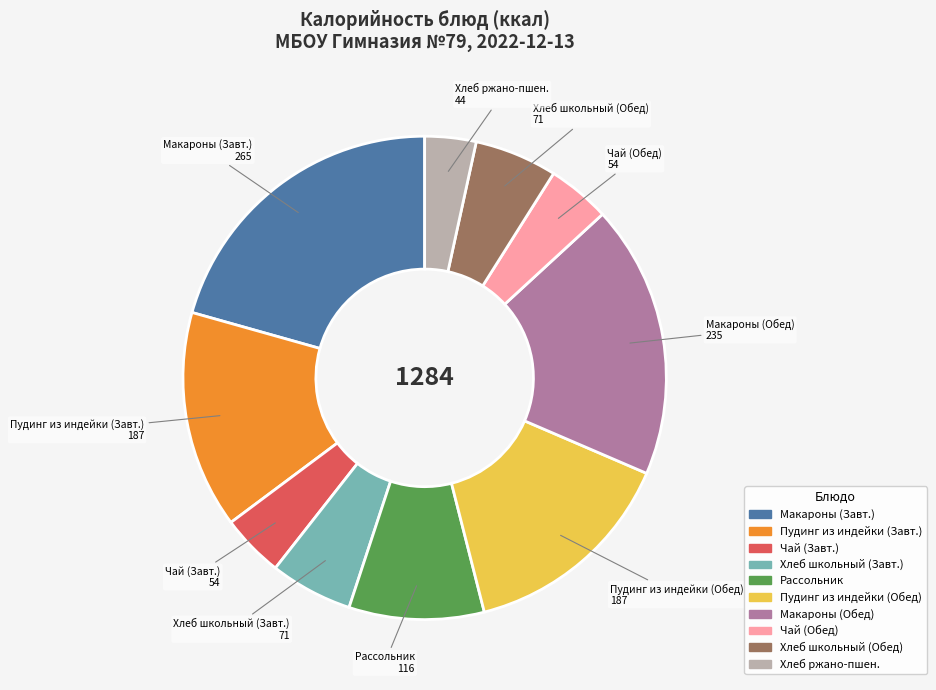

Is there a majority slice in this chart?

No